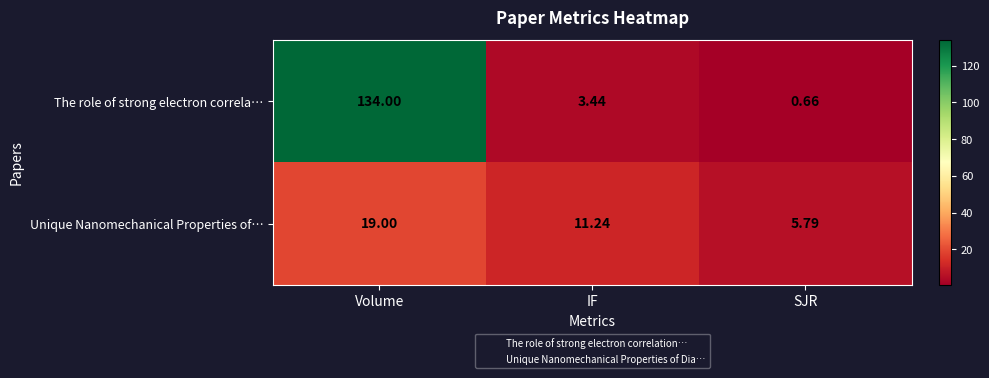

Which label corresponds to the smallest value in the chart?

SJR